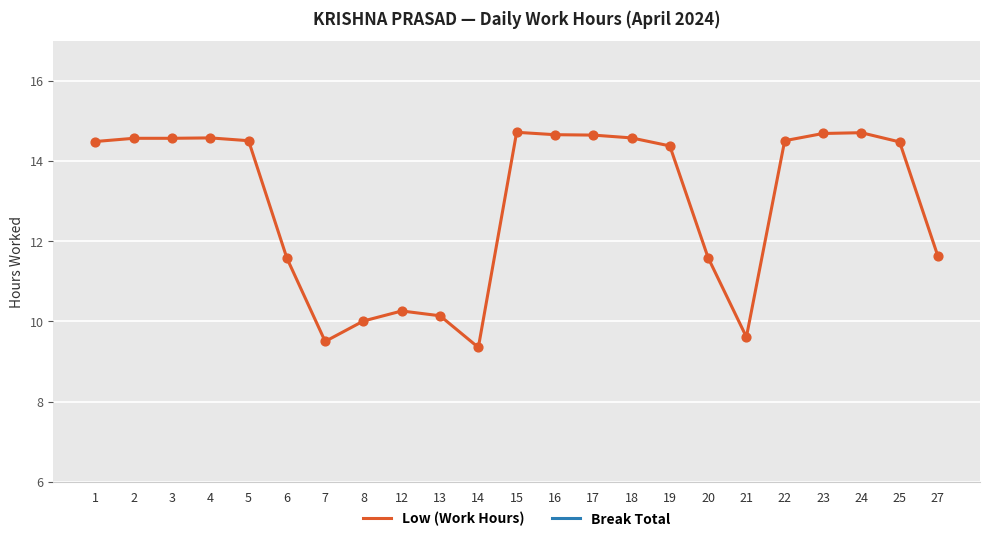

At how many categories does at least one series exceed 12?

14